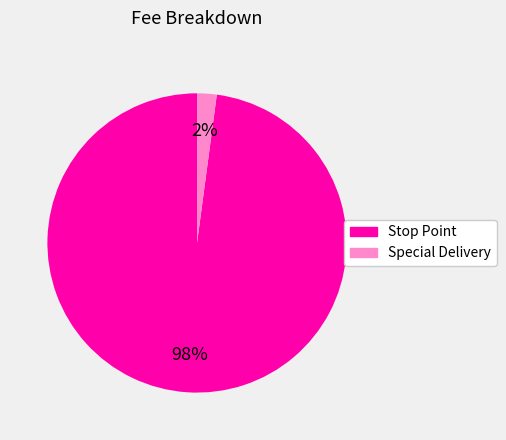

Which category has the smallest portion of the pie?

Special Delivery